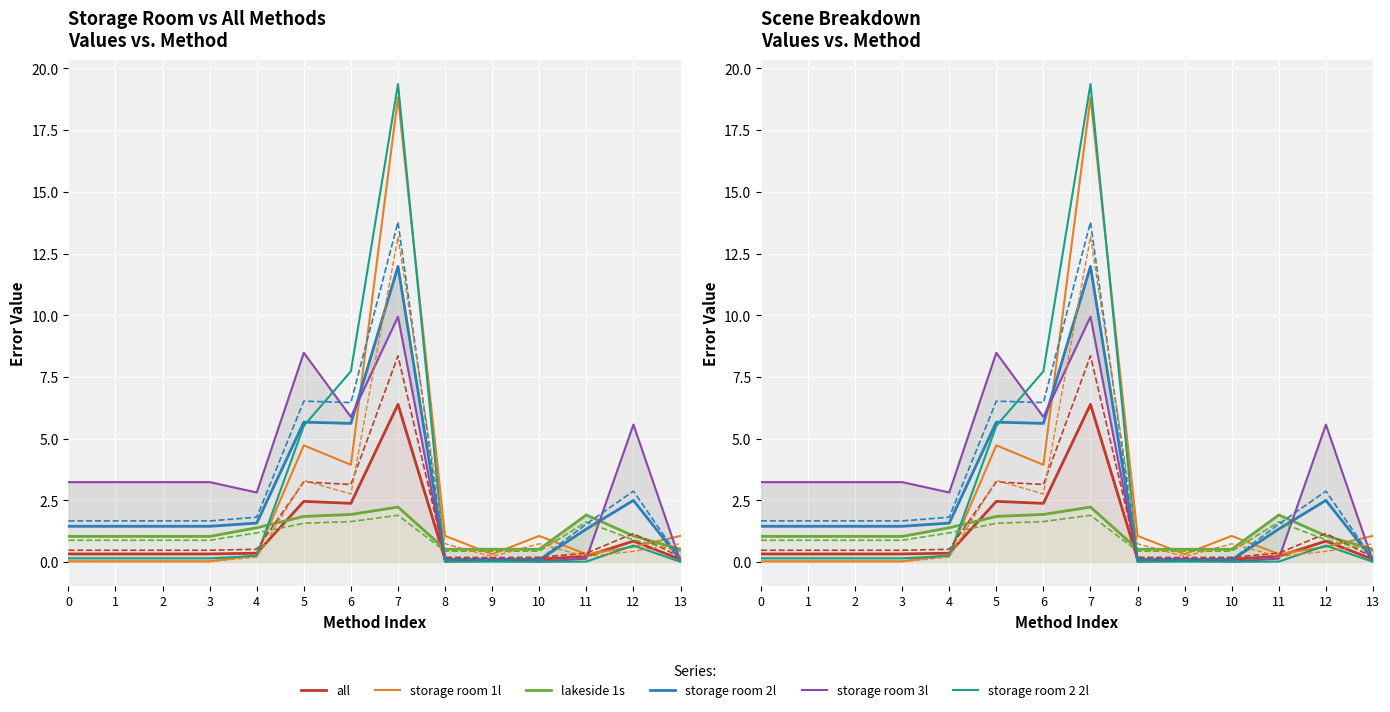

What is the average value of the storage room 2l series?

2.5